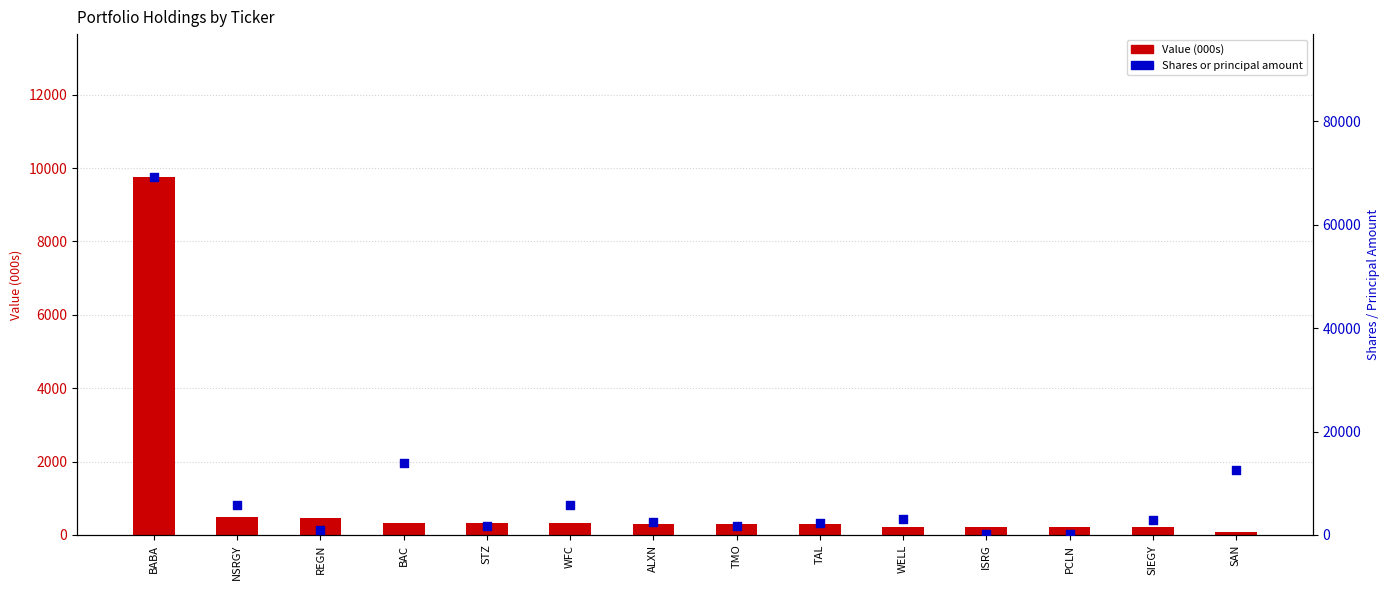

Which series contains the highest Y value?

Shares or principal amount